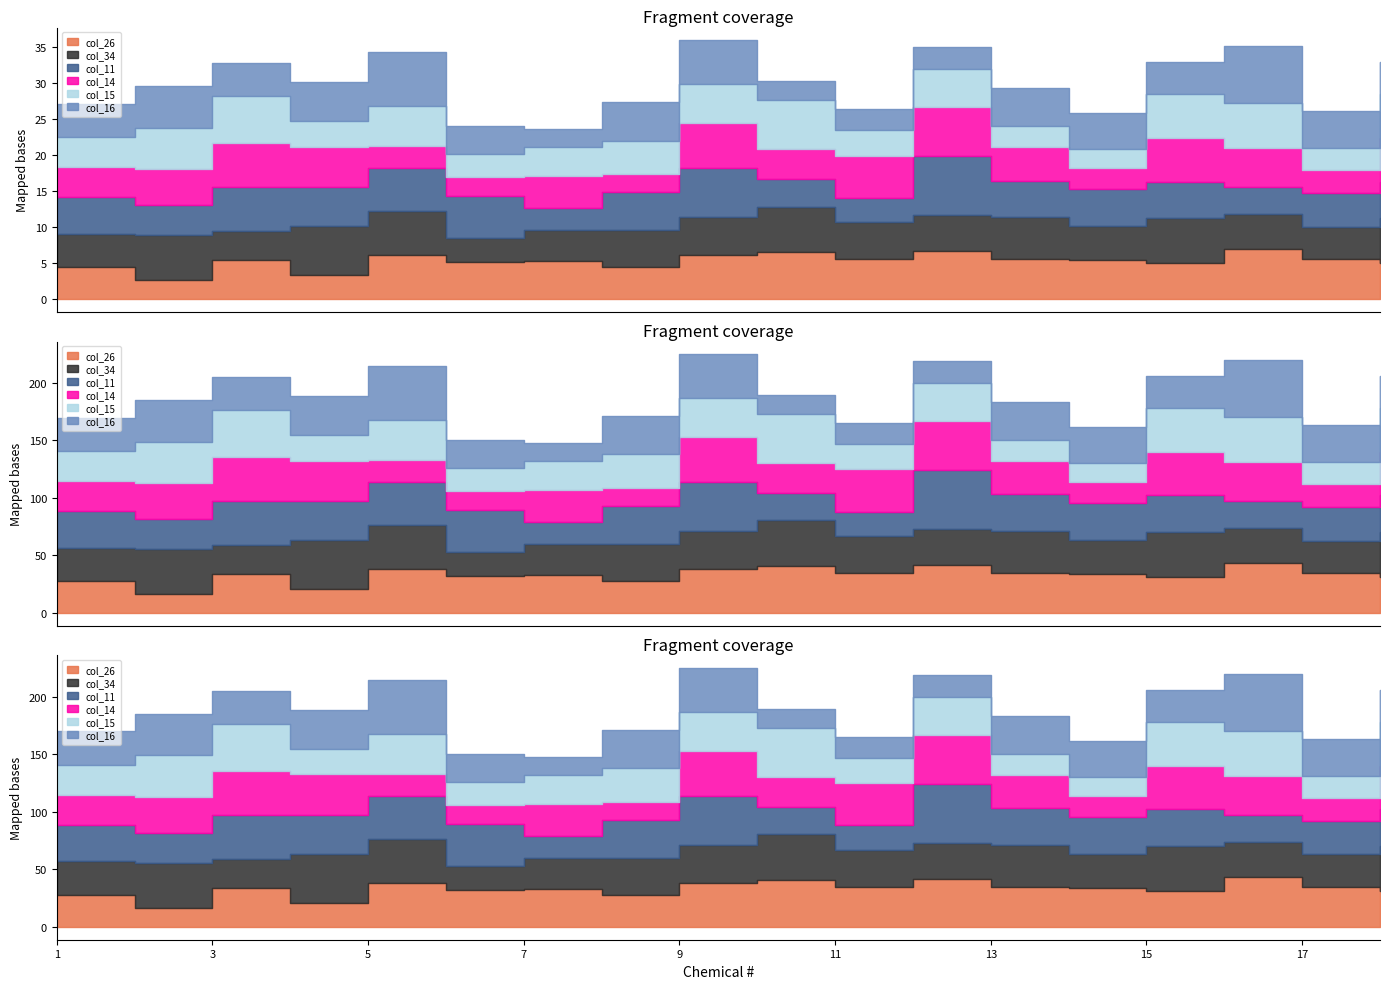

List the labels in order of col_15 value, largest first.

10, 3, 16, 15, 18, 2, 5, 12, 9, 8, 1, 7, 11, 4, 6, 17, 13, 14